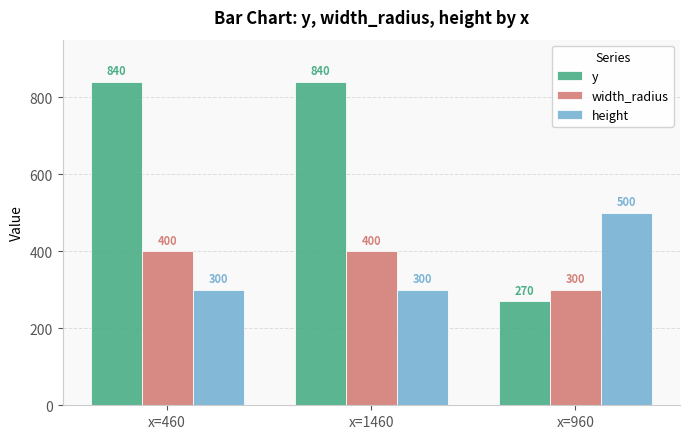

True or false: width_radius has a value of 110 at x=960.

False